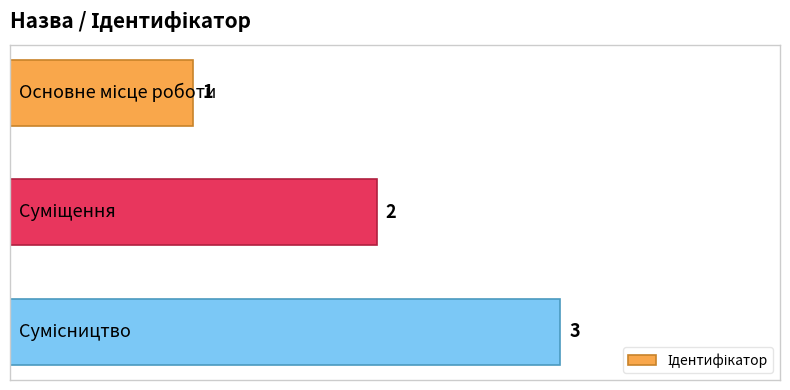

What is the value of the 2nd bar from the top?

2